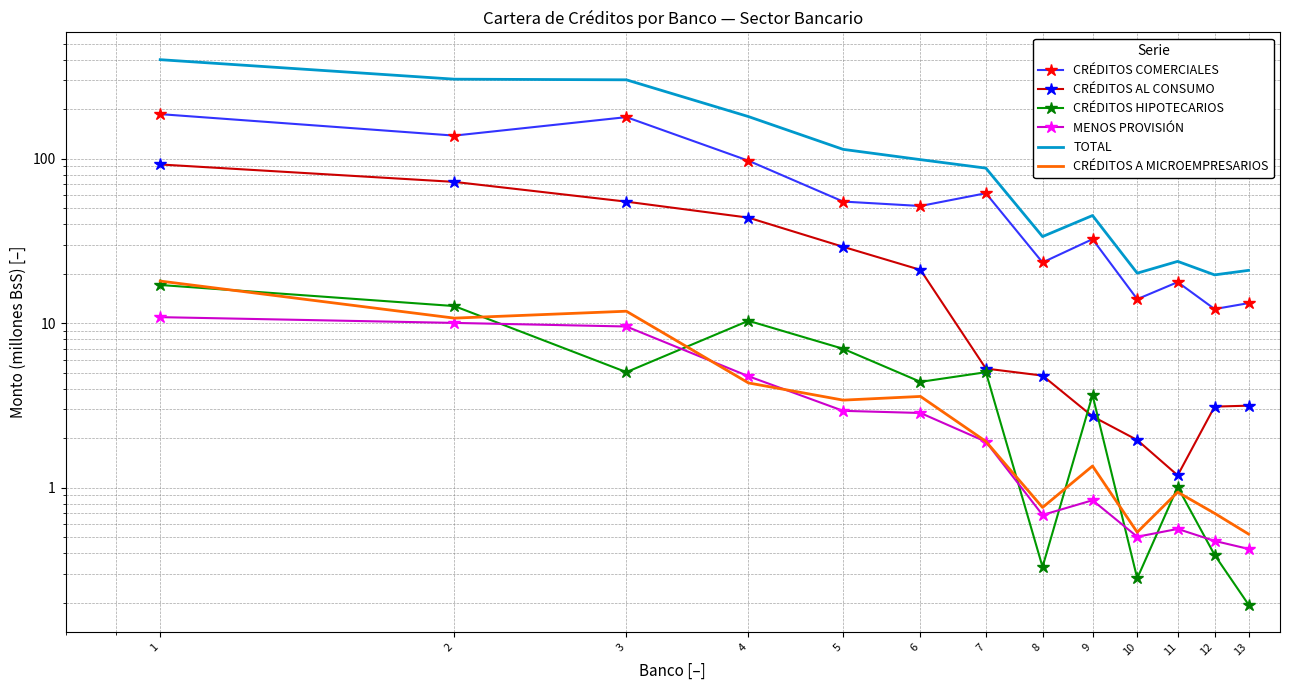

What is the maximum value for CRÉDITOS A MICROEMPRESARIOS?

18.1